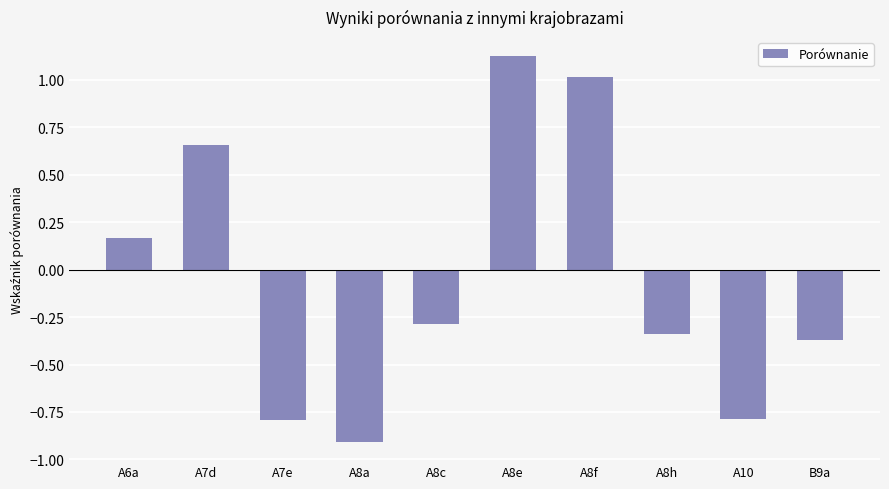

True or false: the data shows -0.8 at A10.

True